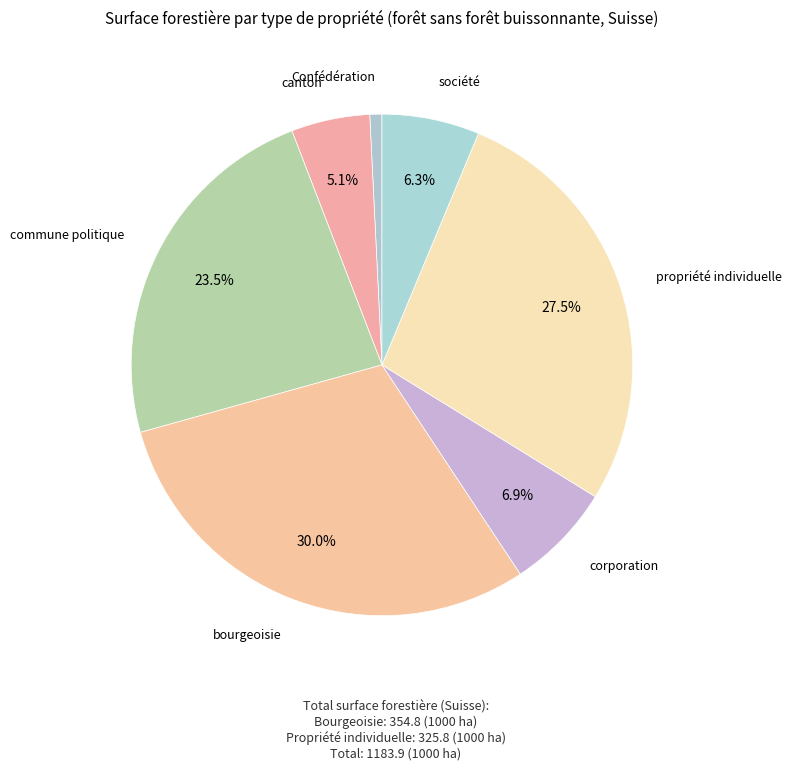

What portion of the pie excludes corporation?

93.1%